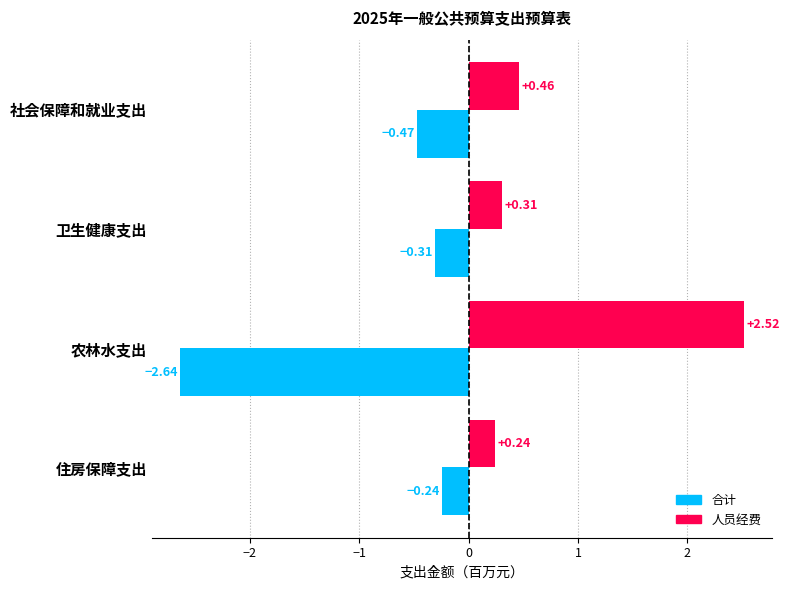

Which series has the widest spread of values?

合计